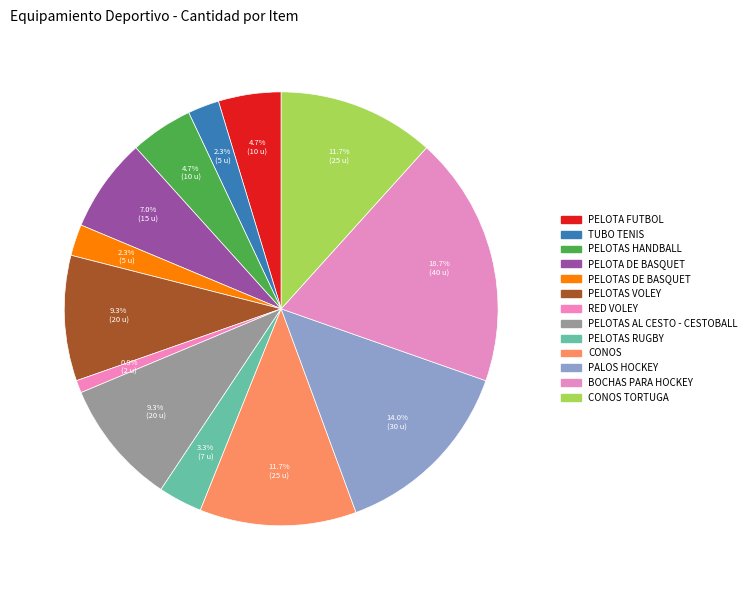

How many slices are in this pie chart?

13